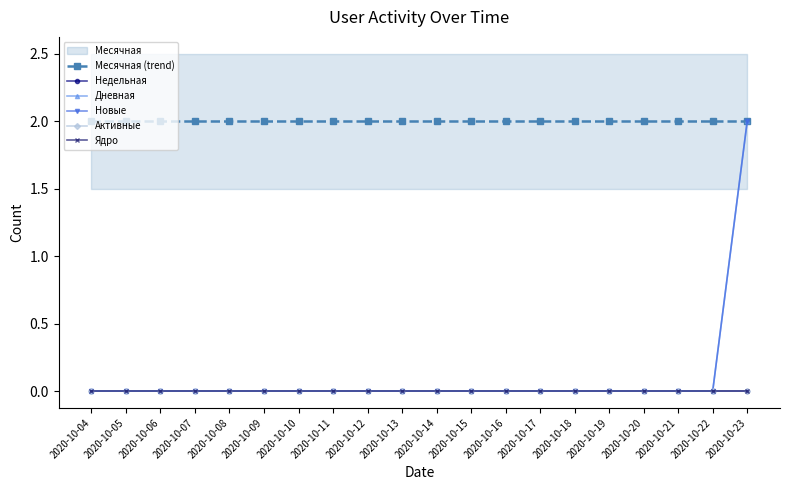

Does the chart display data point markers on the line(s)?

Yes